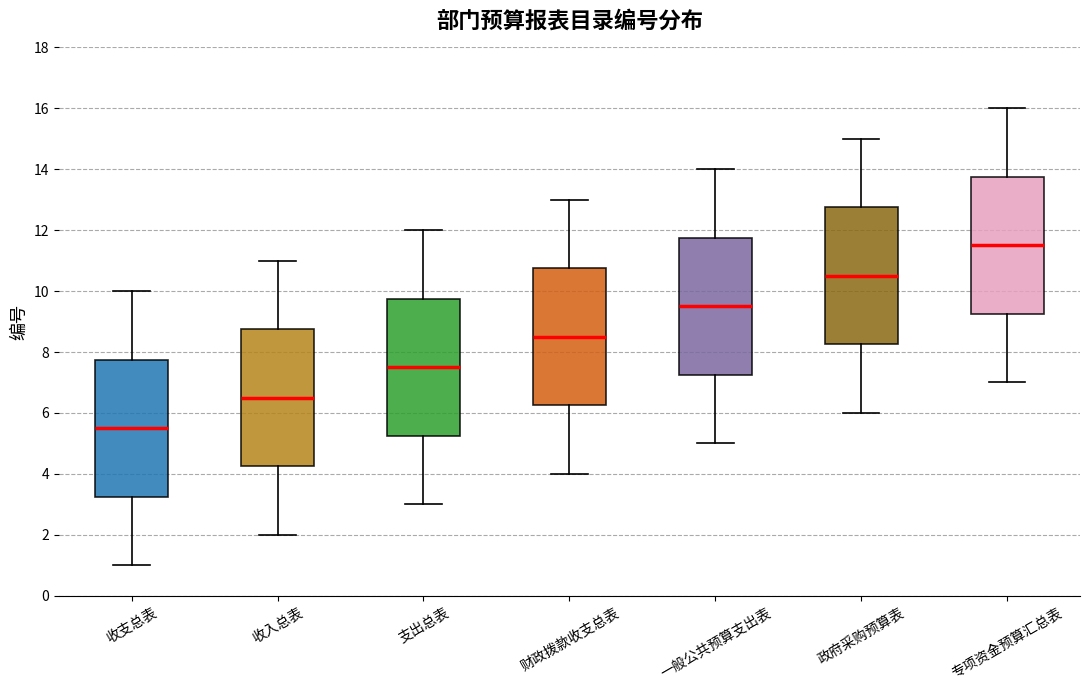

Reading left to right, read every box against the y-axis: the position of its median line, the range the box covers, and the ends of its whiskers. The values are not printed on the chart, so give them approximately, as read against the axis.

收支总表: median 5.6, box 3.2 to 7.8, whiskers 1.0 to 10.0
收入总表: median 6.6, box 4.2 to 8.8, whiskers 2.0 to 11.0
支出总表: median 7.6, box 5.2 to 9.8, whiskers 3.0 to 12.0
财政拨款收支总表: median 8.6, box 6.2 to 10.8, whiskers 4.0 to 13.0
一般公共预算支出表: median 9.6, box 7.2 to 11.8, whiskers 5.0 to 14.0
政府采购预算表: median 10.6, box 8.2 to 12.8, whiskers 6.0 to 15.0
专项资金预算汇总表: median 11.6, box 9.2 to 13.8, whiskers 7.0 to 16.0